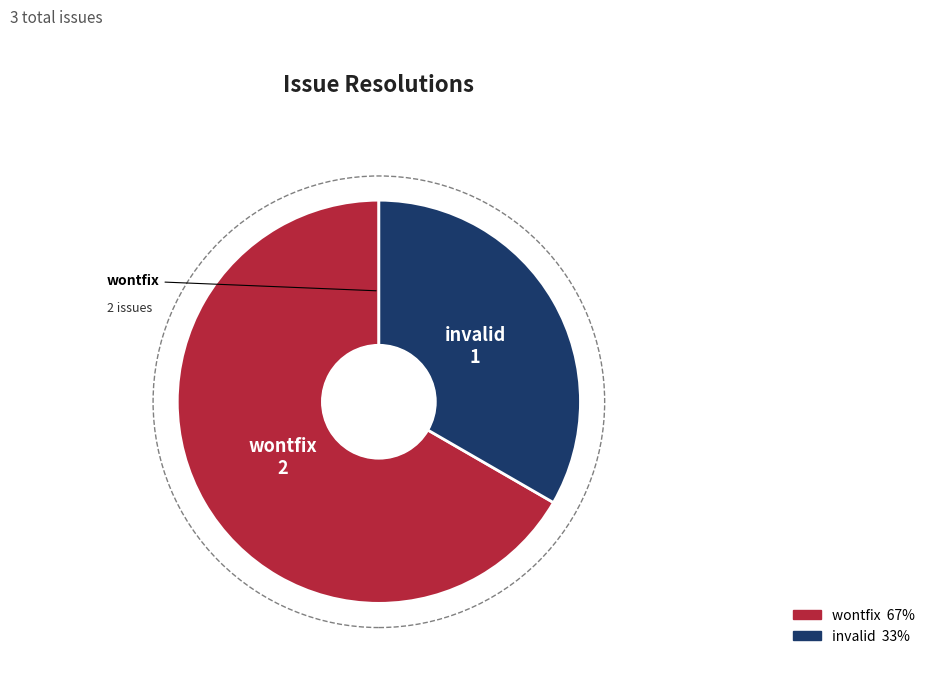

Is there any slice that represents more than half of the pie?

Yes